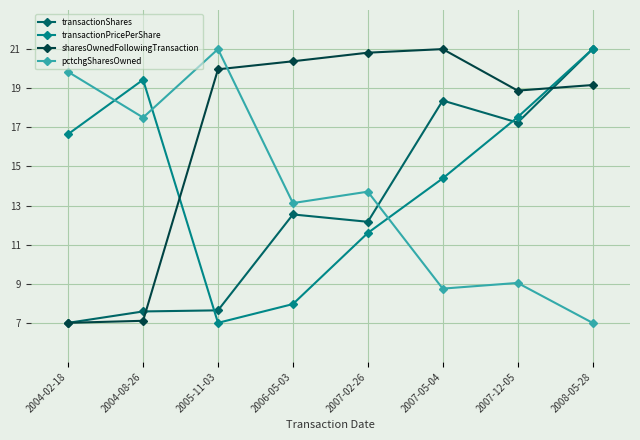

What are all the series names shown in the legend?

transactionShares, transactionPricePerShare, sharesOwnedFollowingTransaction, pctchgSharesOwned